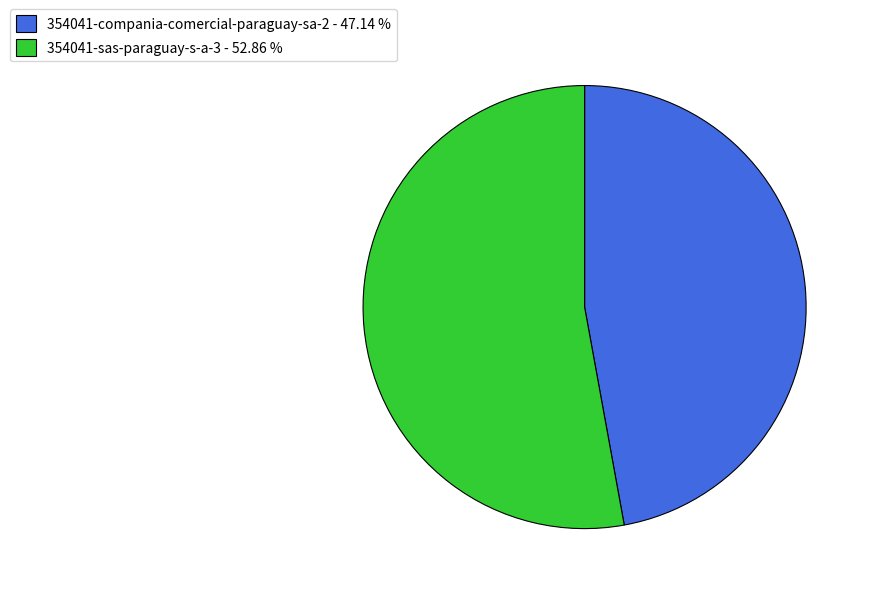

Which category has the smallest portion of the pie?

354041-compania-comercial-paraguay-sa-2